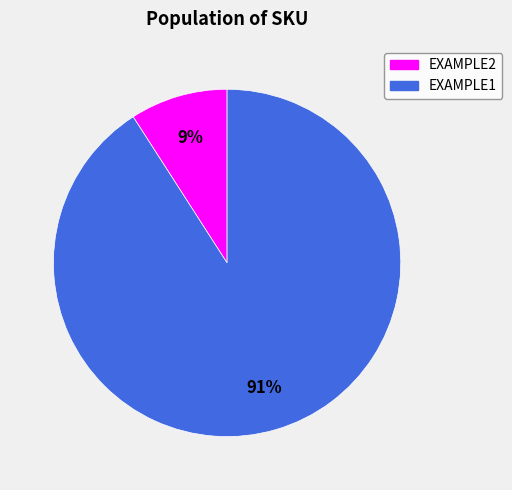

The EXAMPLE1 slice represents 97% of the pie. True or false?

False